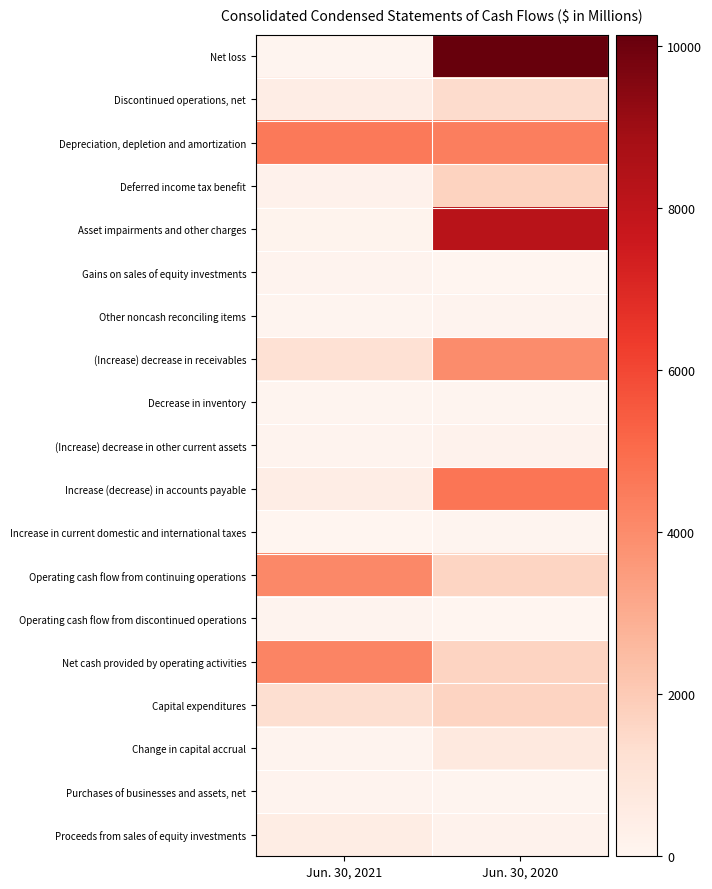

Which has a higher value, Jun. 30, 2020 or Jun. 30, 2021?

Jun. 30, 2020